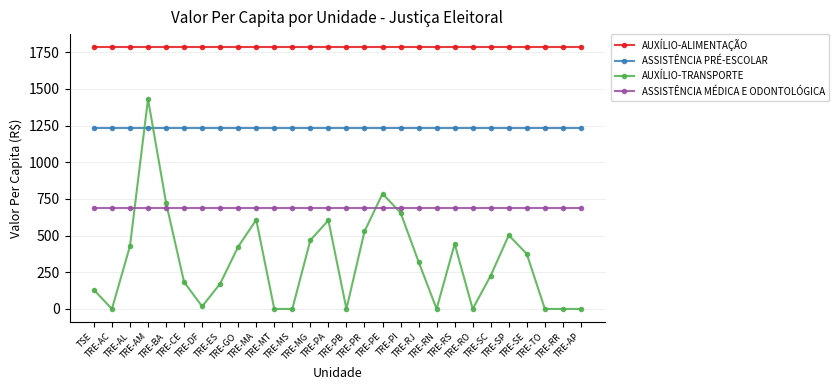

Rank the series by their average value, from highest to lowest.

AUXÍLIO-ALIMENTAÇÃO, ASSISTÊNCIA PRÉ-ESCOLAR, ASSISTÊNCIA MÉDICA E ODONTOLÓGICA, AUXÍLIO-TRANSPORTE